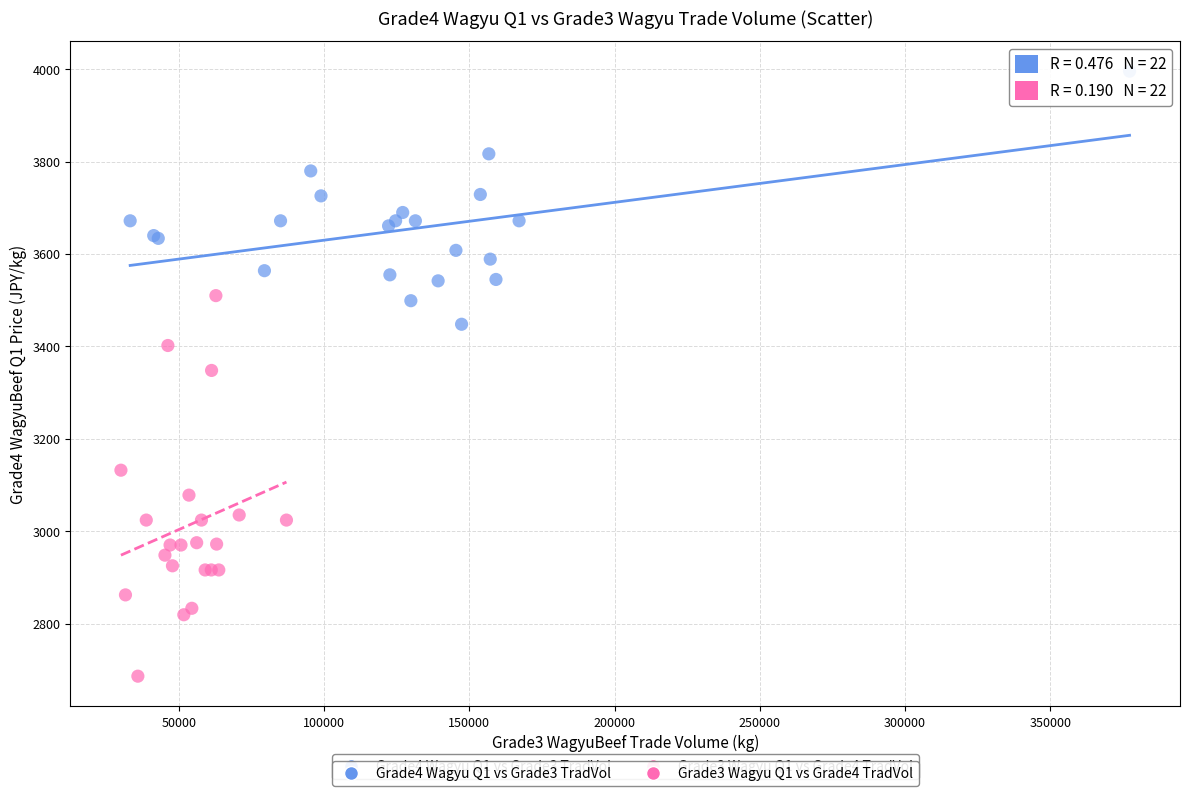

Which series contains the lowest Y value?

Grade3 Wagyu Q1 vs Grade4 TradVol